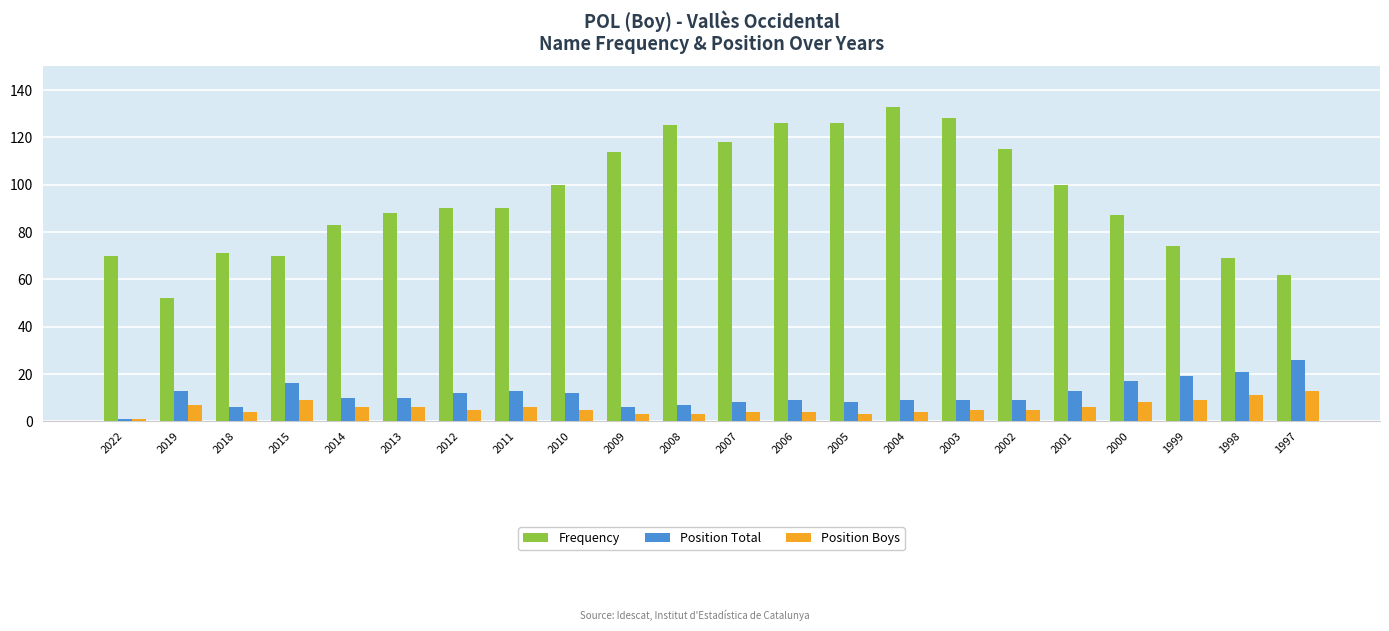

What is the value of the Position Boys bar at the 17th from the left?

5